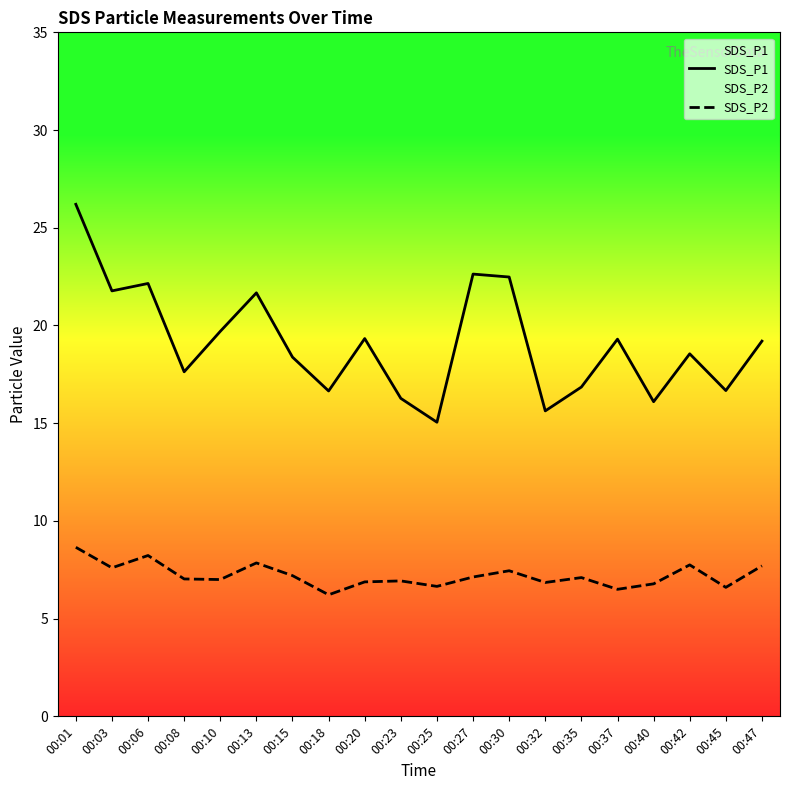

At how many categories does at least one series exceed 12?

20